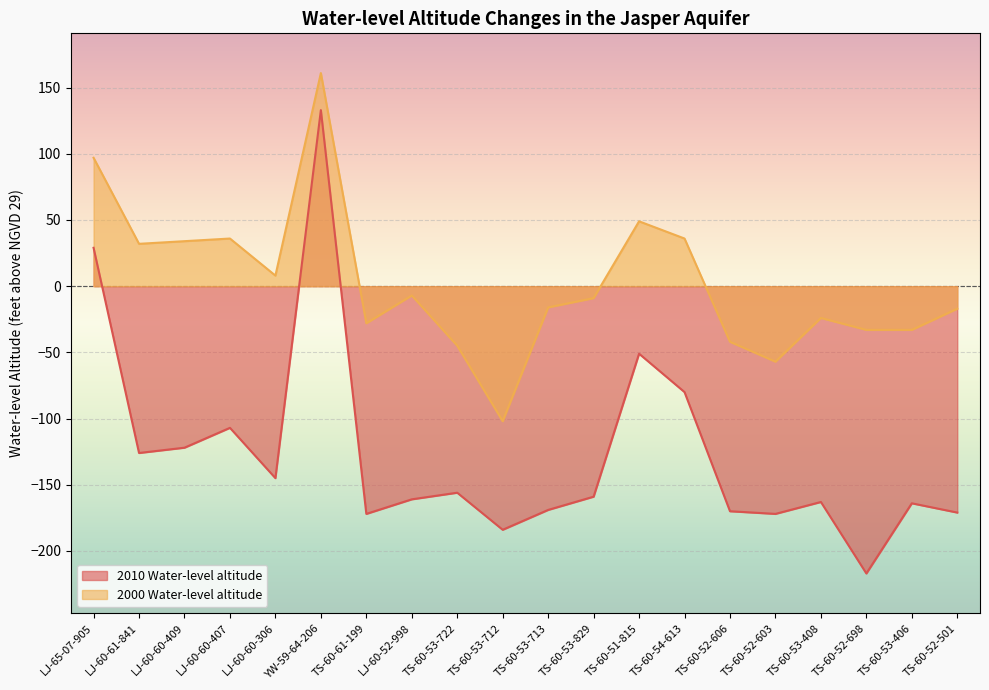

How many lines are shown in the chart?

2